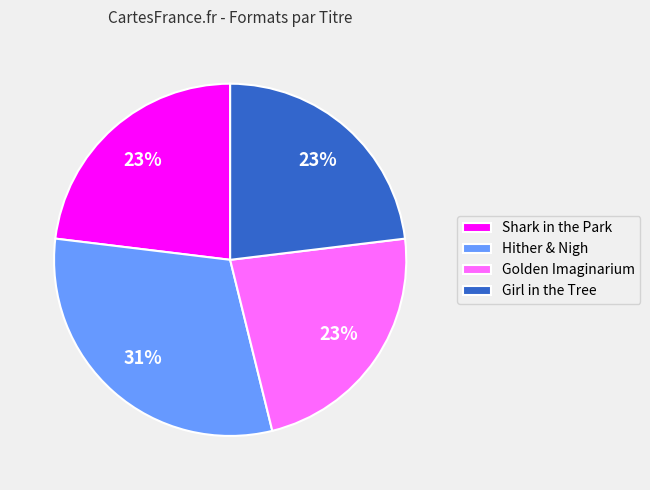

To the nearest percent, what is the combined percentage of Golden Imaginarium and Shark in the Park?

46%